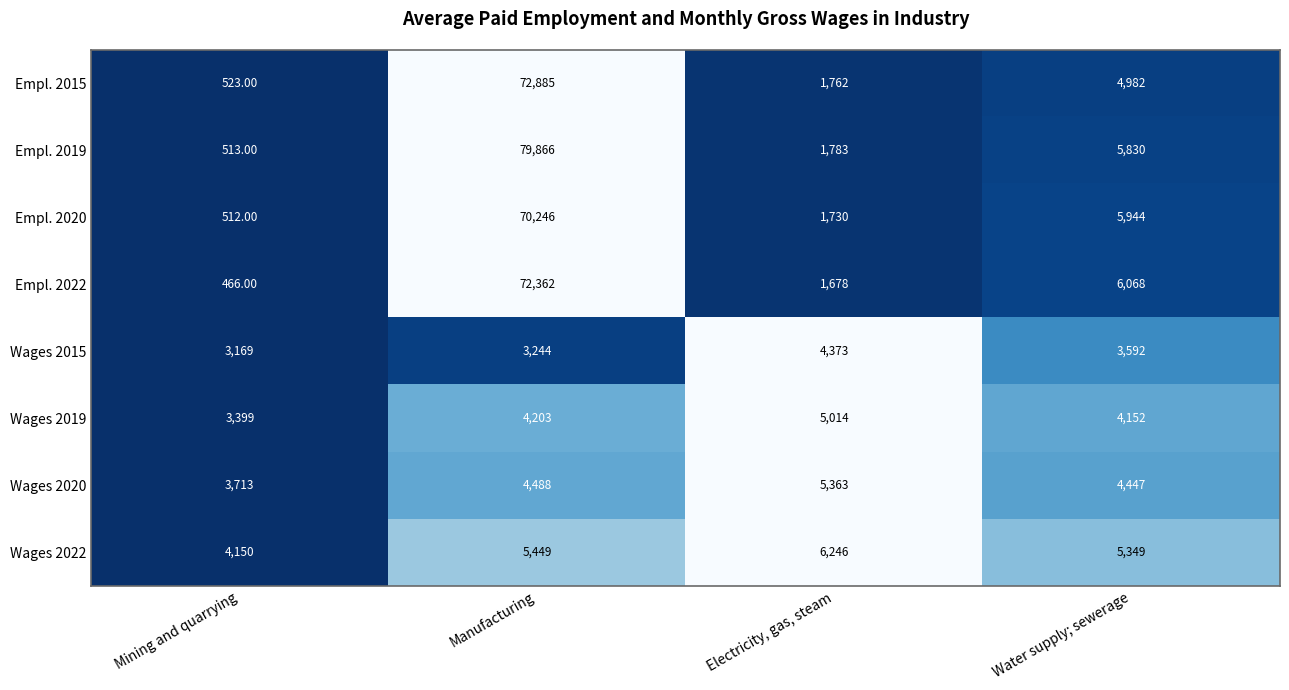

Where is Empl. 2019 nearest to the value 40189?

Water supply; sewerage